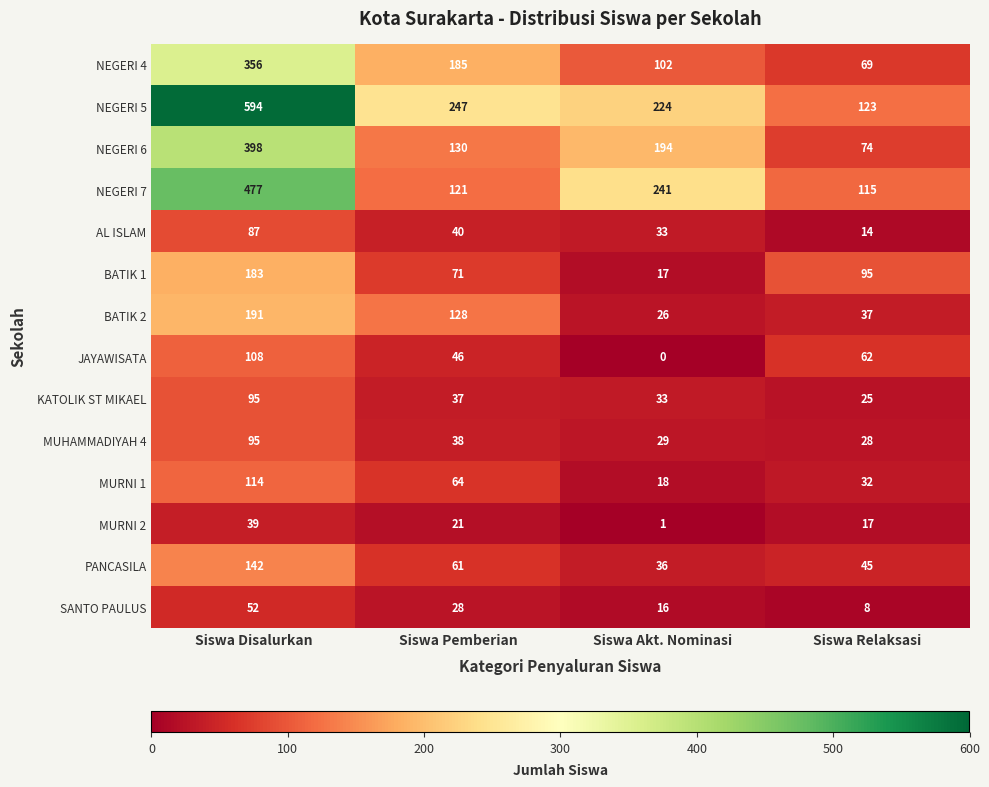

The value of MURNI 1 at Siswa Relaksasi is 32. True or false?

True